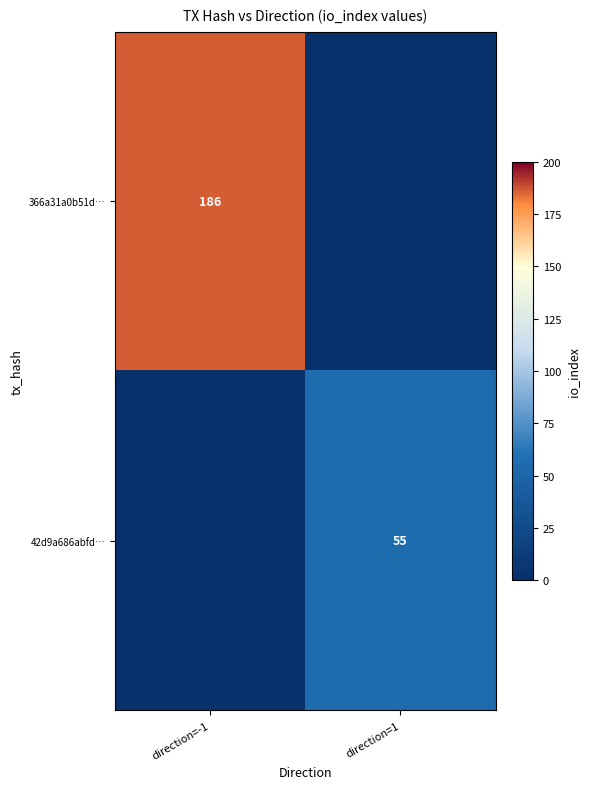

The value of 366a31a0b51d… at direction=-1 is 186. True or false?

True